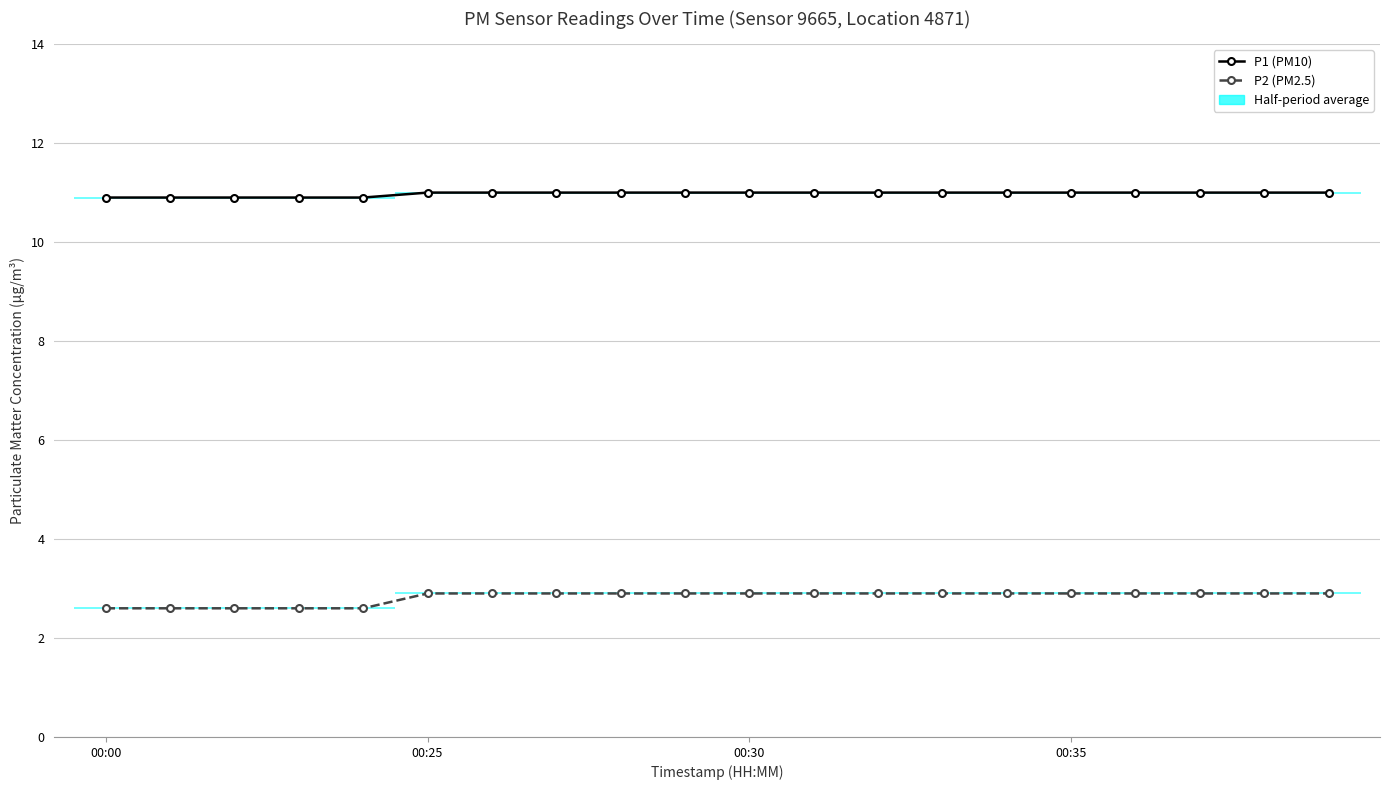

Rank the series at 00:30 from lowest to highest value.

P2 (PM2.5), P1 (PM10)